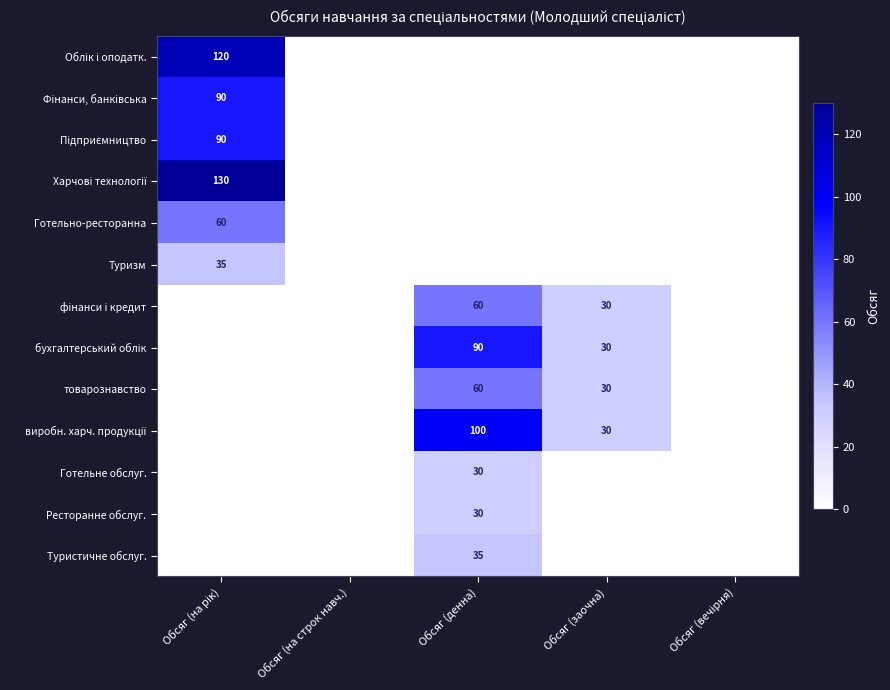

How many data points does each series have?

5